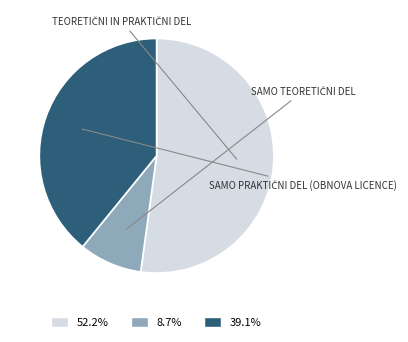

What is the ratio of the value at 52.2% to the value at 39.1%?

1.3